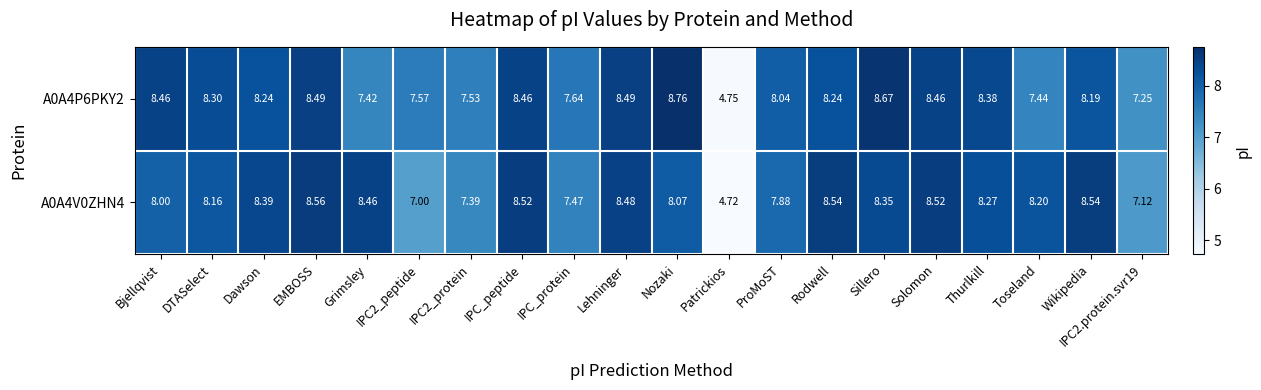

What is the difference between the highest and lowest values at Solomon?

0.1